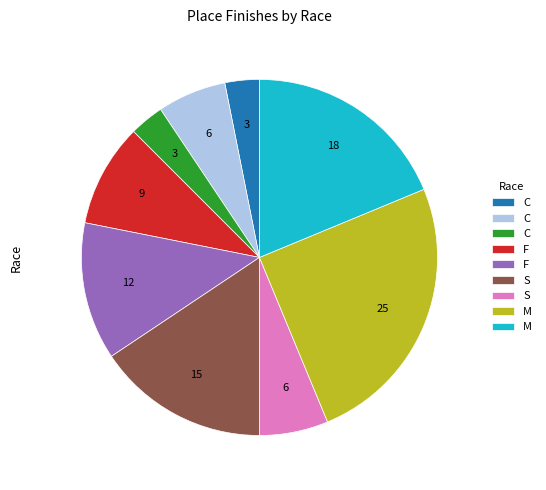

Does any single category account for the majority?

No